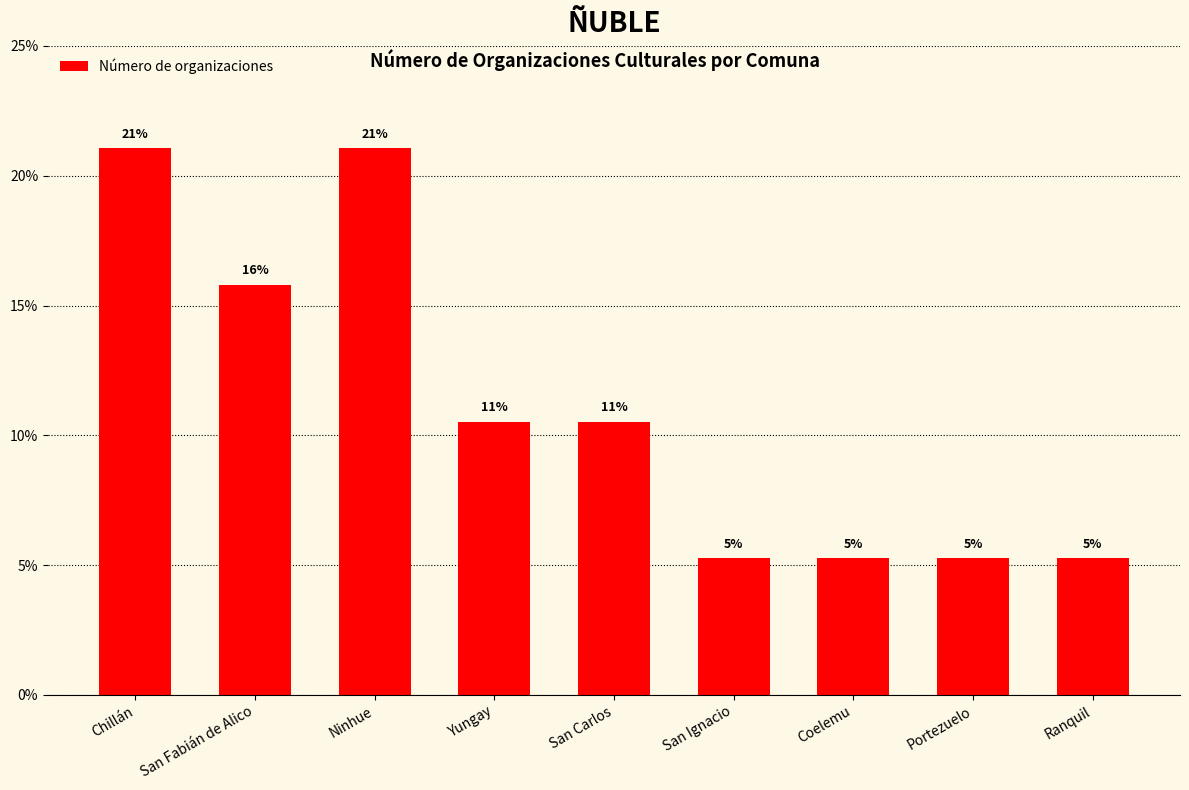

The chart shows a value of 7.1 at Coelemu. True or false?

False